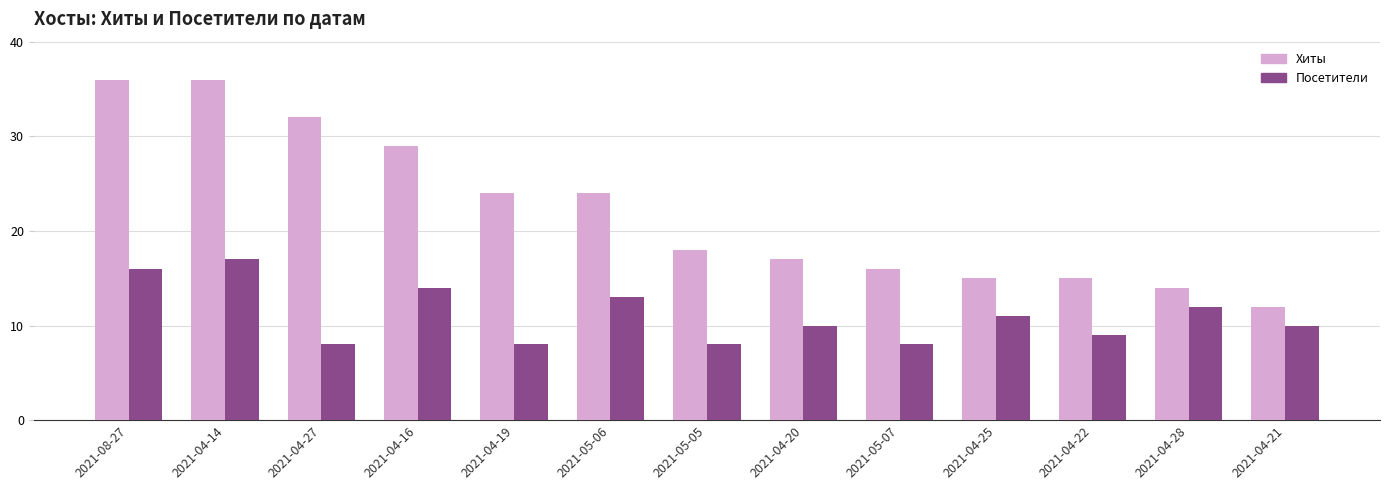

Between 2021-04-16 and 2021-04-19, which series saw the biggest shift?

Посетители